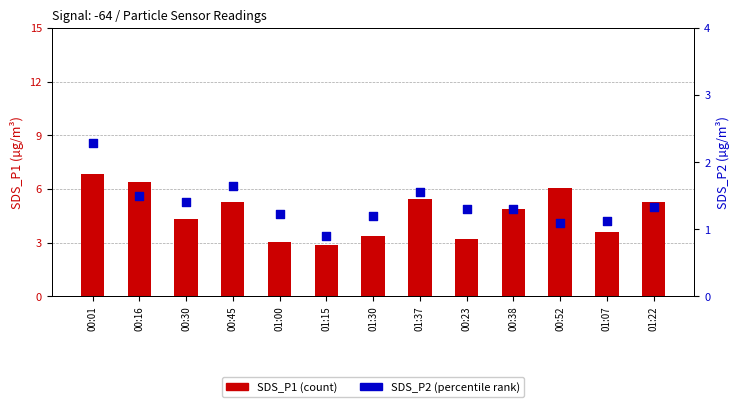

Which series contains the lowest Y value?

SDS_P2